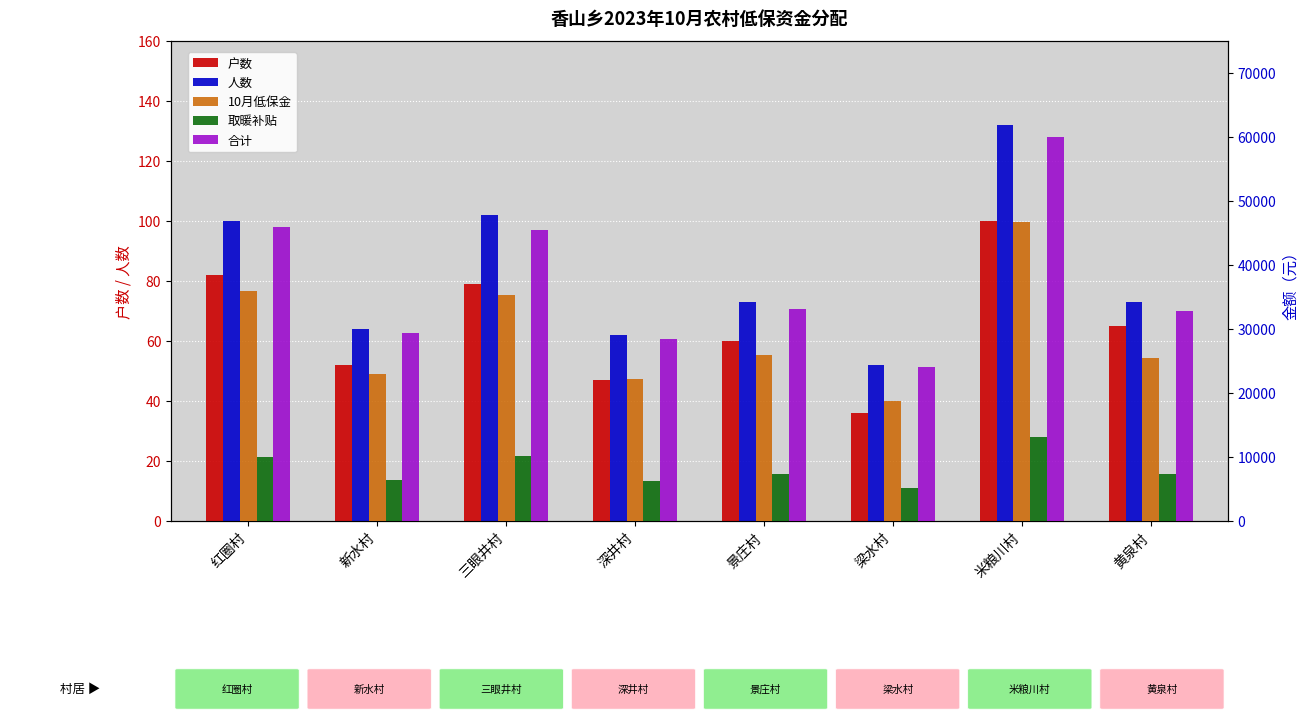

Is the value of 合计 at 米粮川村 greater than the value of 人数 at 新水村?

Yes